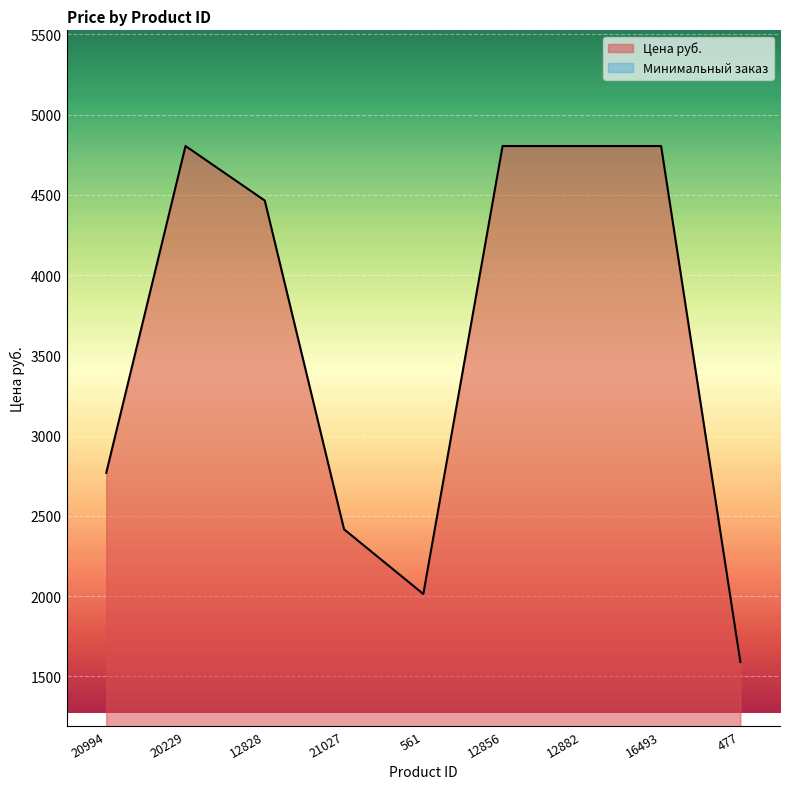

What is the value of the 4th point from the left?

2417.0